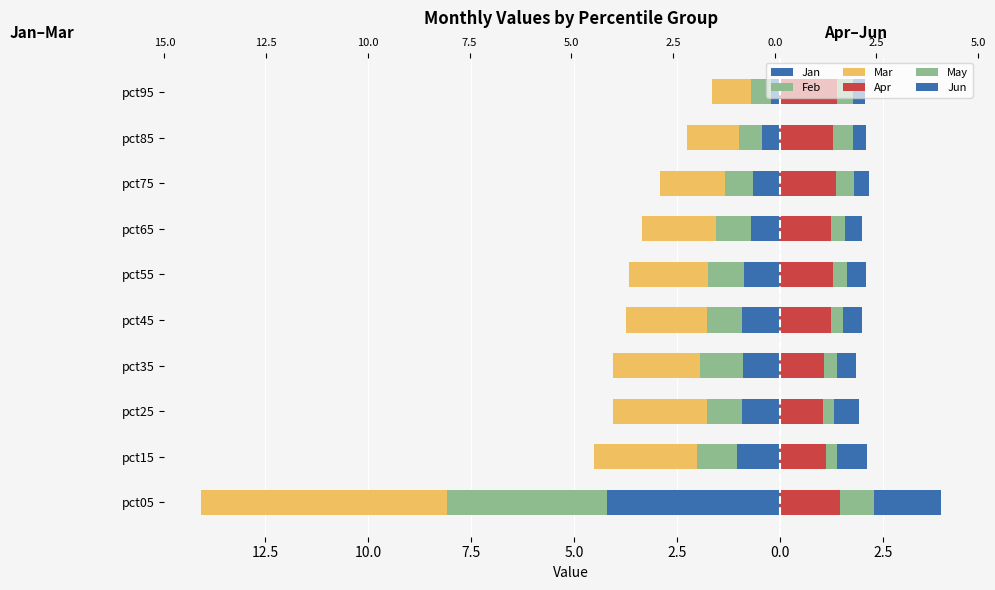

Between pct35 and pct25, which is larger?

pct35